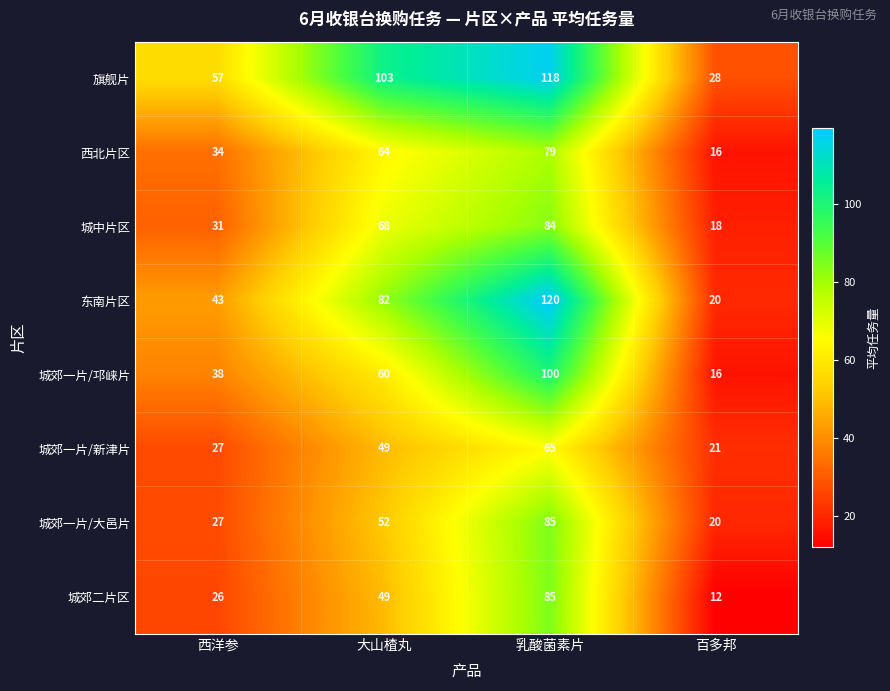

What is the difference between the maximum and minimum values in the 西北片区 series?

63